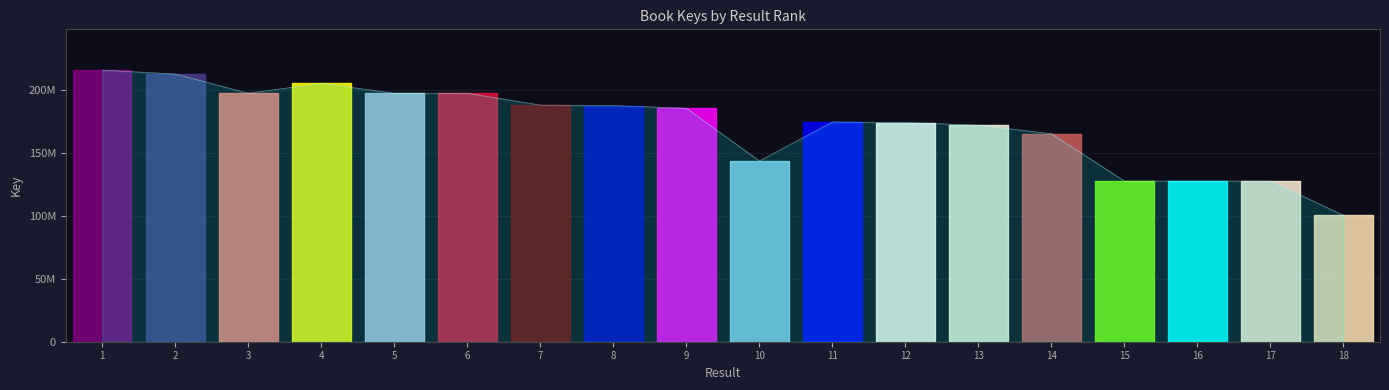

What is the difference between the second highest and minimum values?

112234166